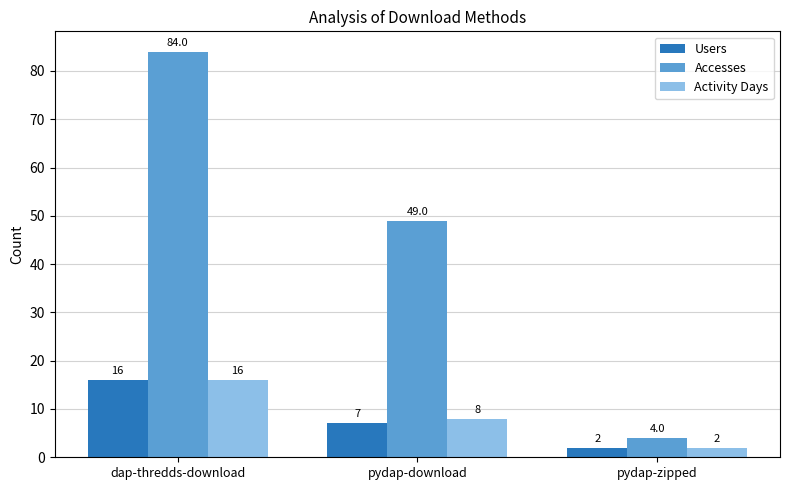

Which series has the largest total across all categories?

Accesses